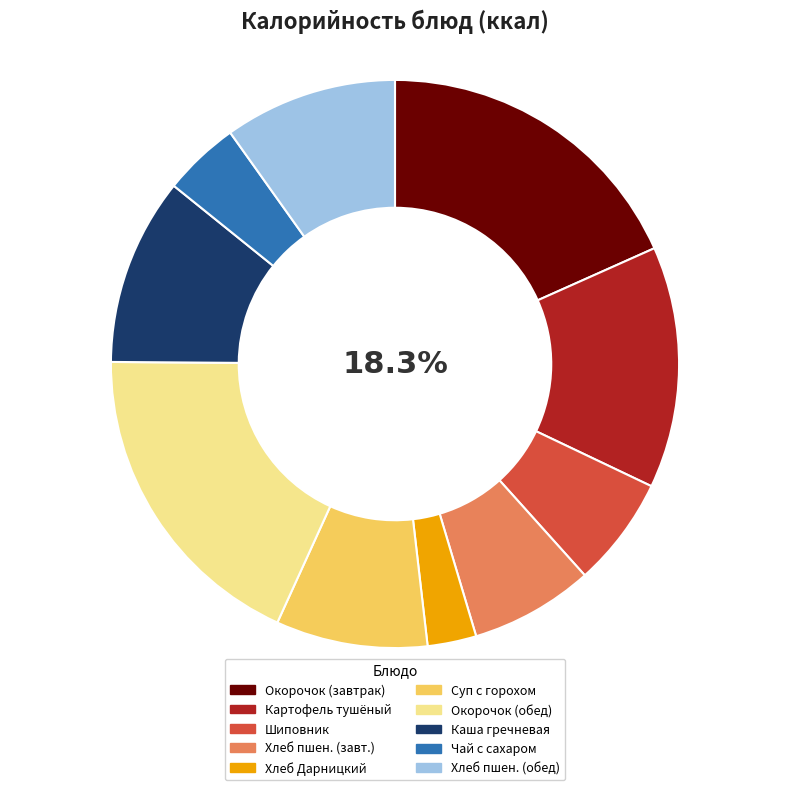

True or false: Каша гречневая вязкая accounts for 1% of the total.

False